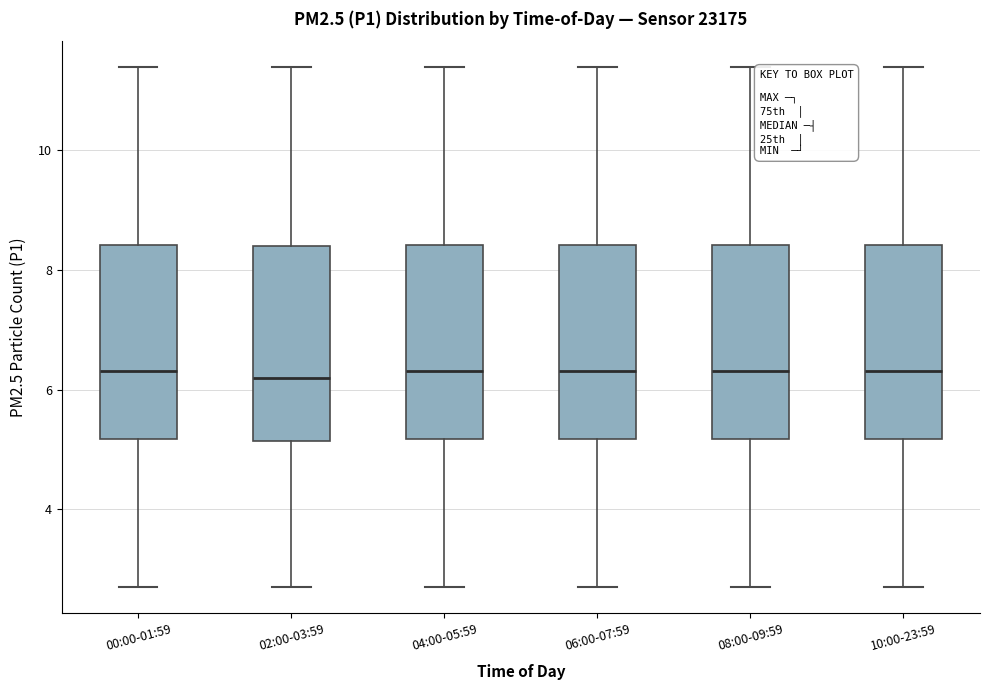

Reading left to right, transcribe this box plot: for each box, give where its median line is, the range the box spans, and where its two whiskers end, as read against the y-axis. The values are not printed on the chart, so give them approximately, as read against the axis.

00:00-01:59: median 6.4, box 5.2 to 8.4, whiskers 2.8 to 11.4
02:00-03:59: median 6.2, box 5.2 to 8.4, whiskers 2.8 to 11.4
04:00-05:59: median 6.4, box 5.2 to 8.4, whiskers 2.8 to 11.4
06:00-07:59: median 6.4, box 5.2 to 8.4, whiskers 2.8 to 11.4
08:00-09:59: median 6.4, box 5.2 to 8.4, whiskers 2.8 to 11.4
10:00-23:59: median 6.4, box 5.2 to 8.4, whiskers 2.8 to 11.4